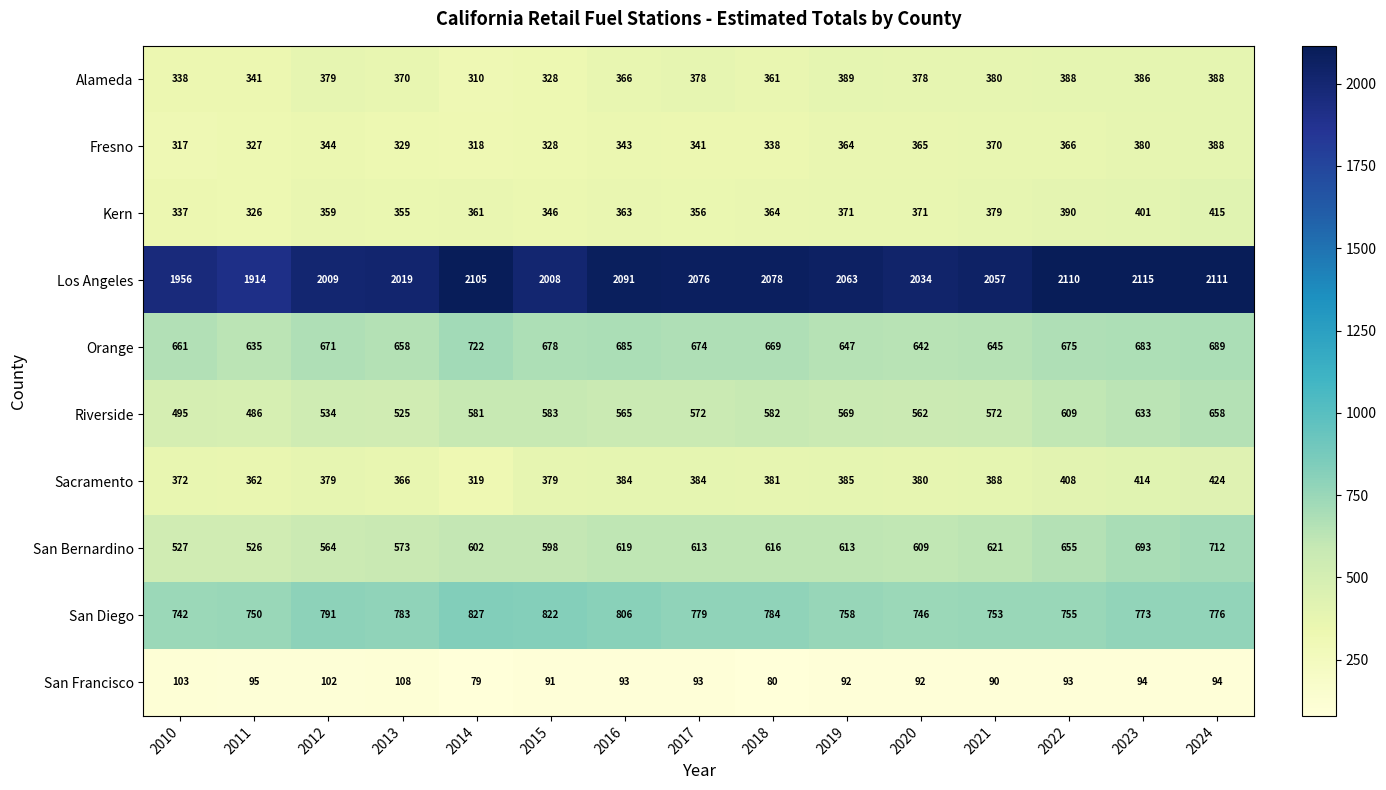

How many values in the San Bernardino series are below 613?

7